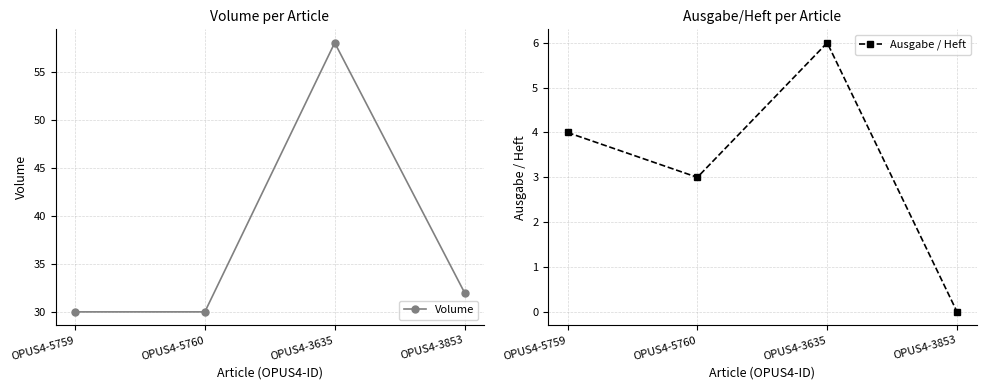

At OPUS4-5760, list the series in order from largest to smallest.

Volume, Ausgabe / Heft